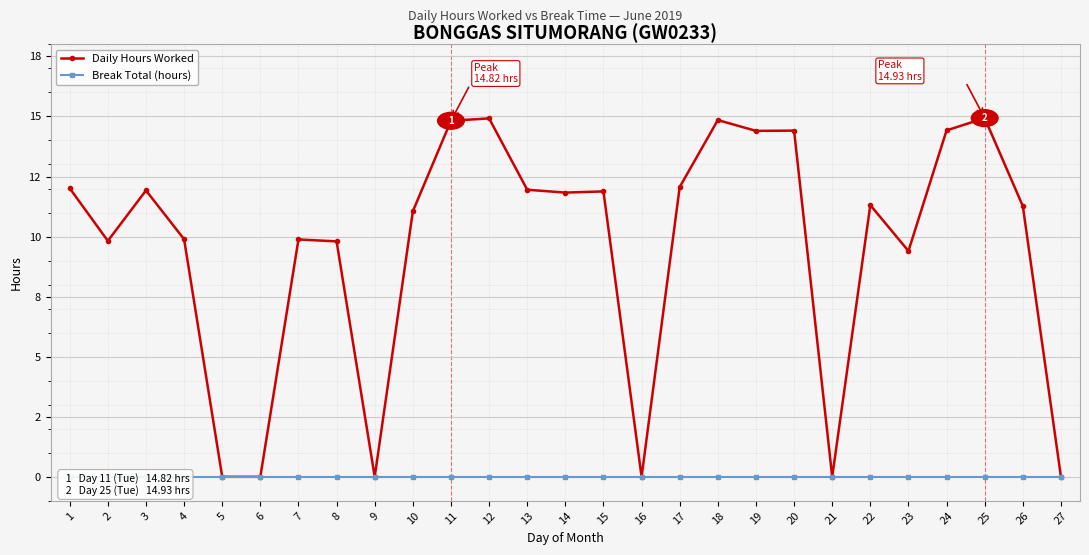

Which series has the largest total across all categories?

Daily Hours Worked